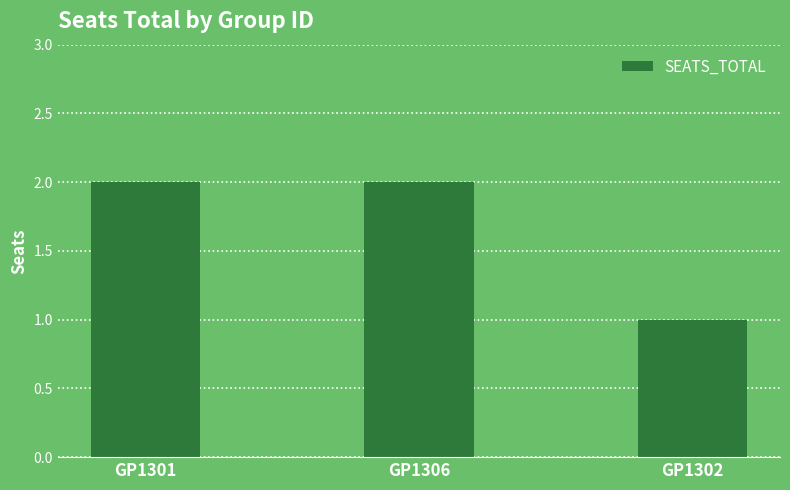

Where is the data nearest to the value 1?

GP1302